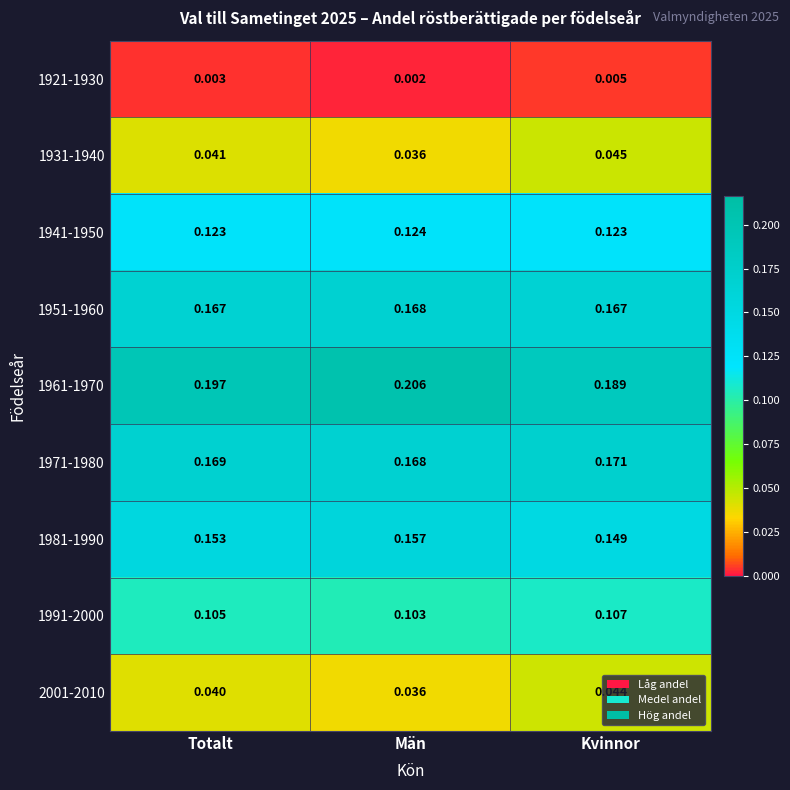

Which category has the highest value across all series?

Män